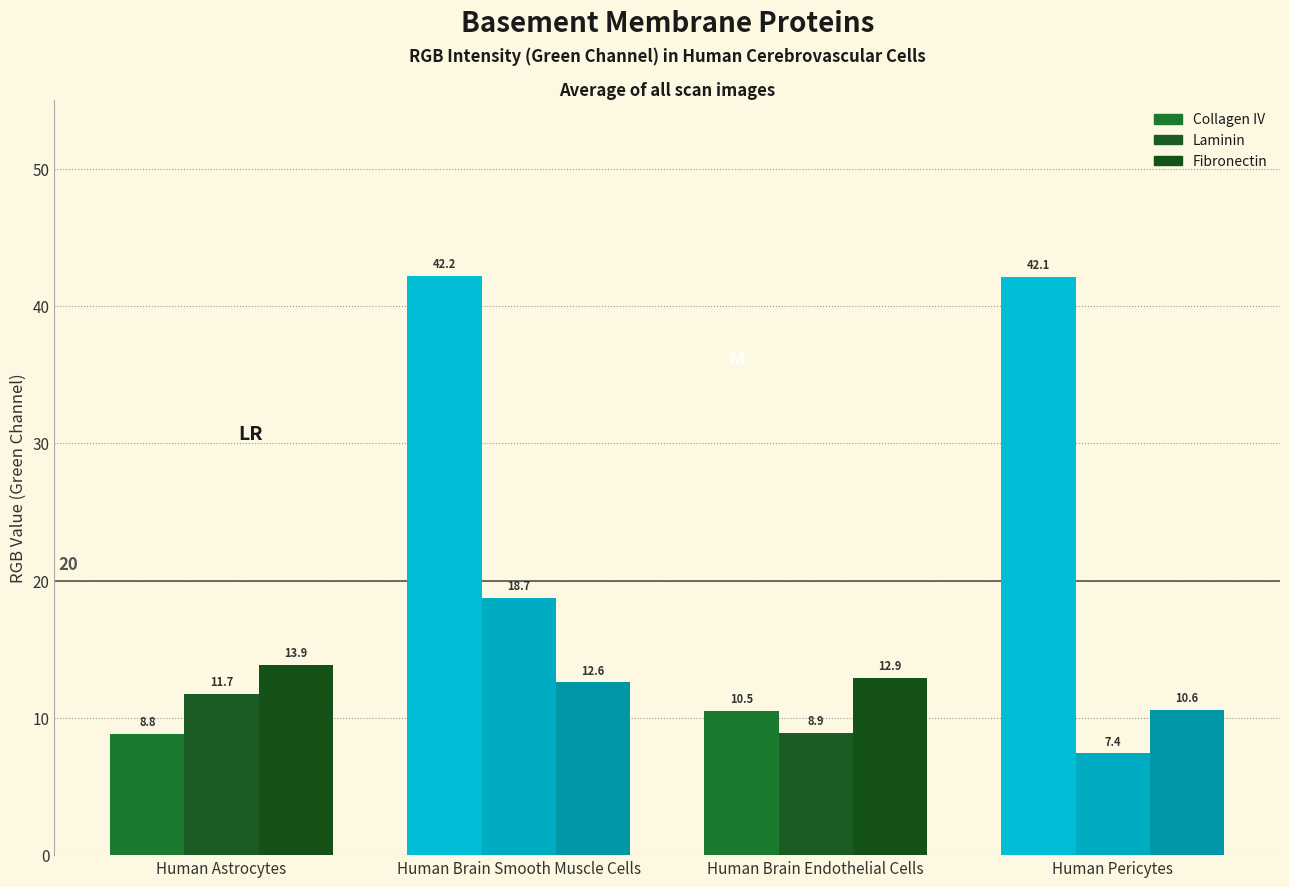

How many values in the Fibronectin series are below 12?

1